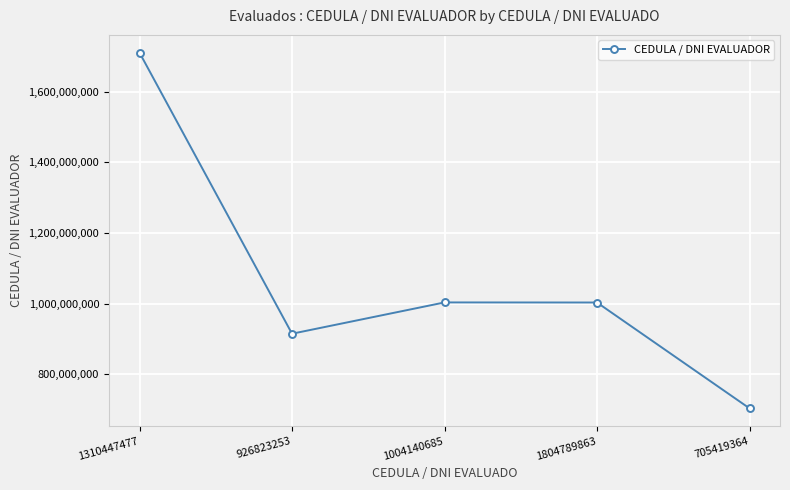

Which category has the lowest value across all series?

705419364